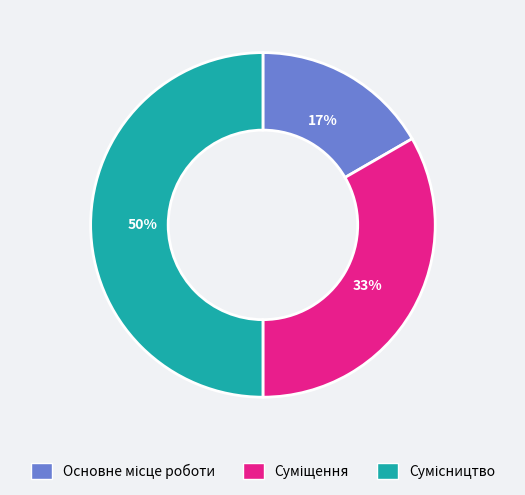

To the nearest percent, what is the average slice percentage?

33%